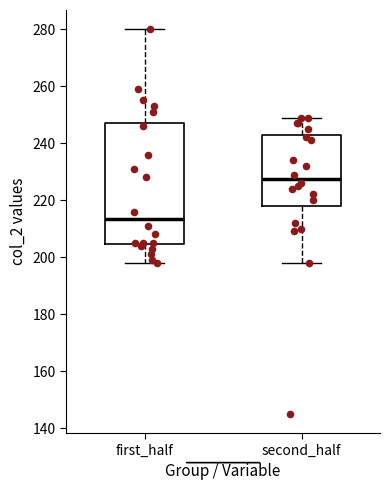

Reading left to right, transcribe this box plot: for each box, give where its median line is, the range the box spans, and where its two whiskers end, as read against the y-axis. The values are not printed on the chart, so give them approximately, as read against the axis.

first_half: median 214, box 204 to 248, whiskers 198 to 280
second_half: median 228, box 218 to 242, whiskers 198 to 250